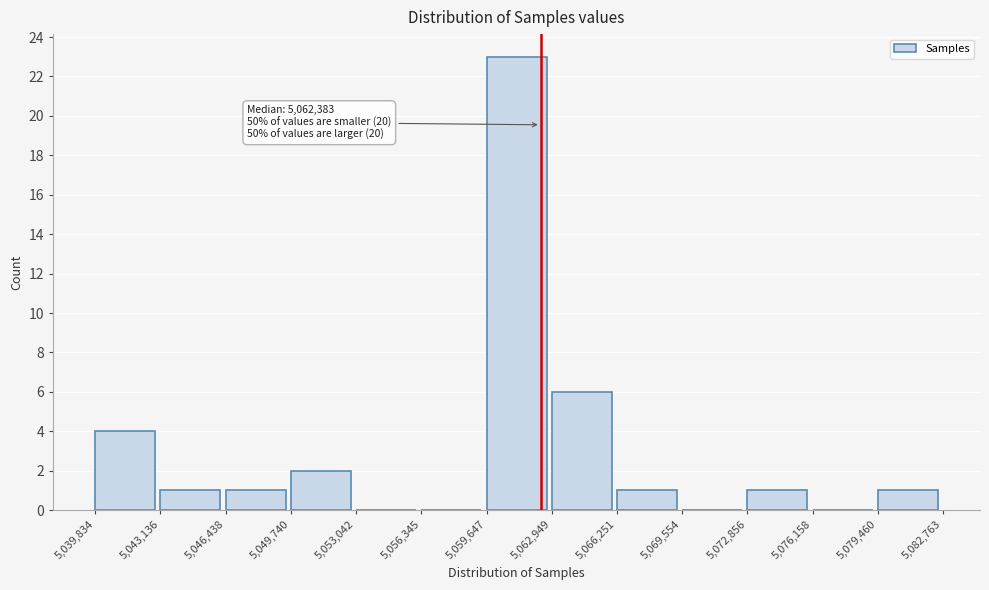

Which range on the x-axis has the tallest bar?

5,059,647 to 5,062,949